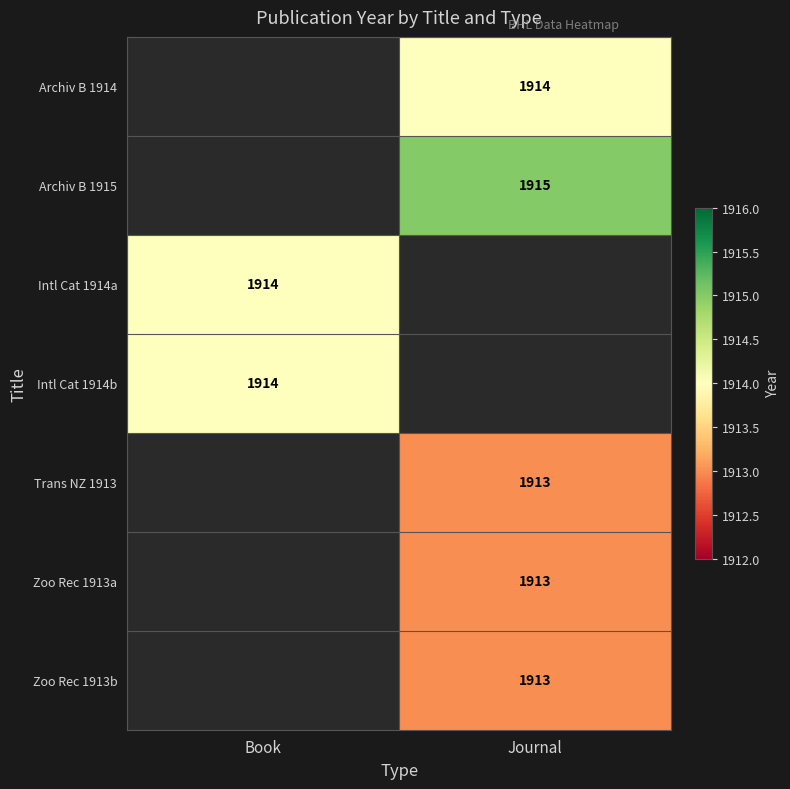

What is the smallest value displayed?

1913.0